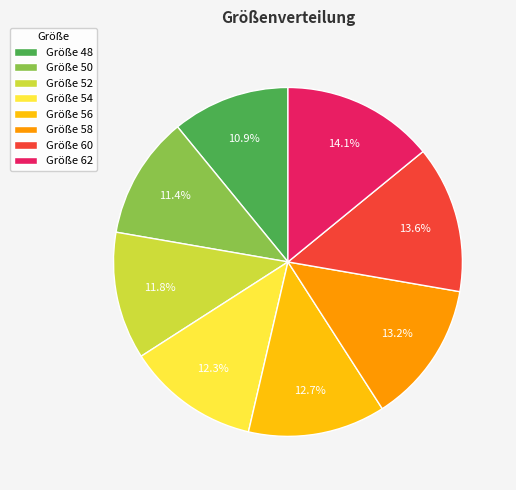

Is there any slice that represents more than half of the pie?

No